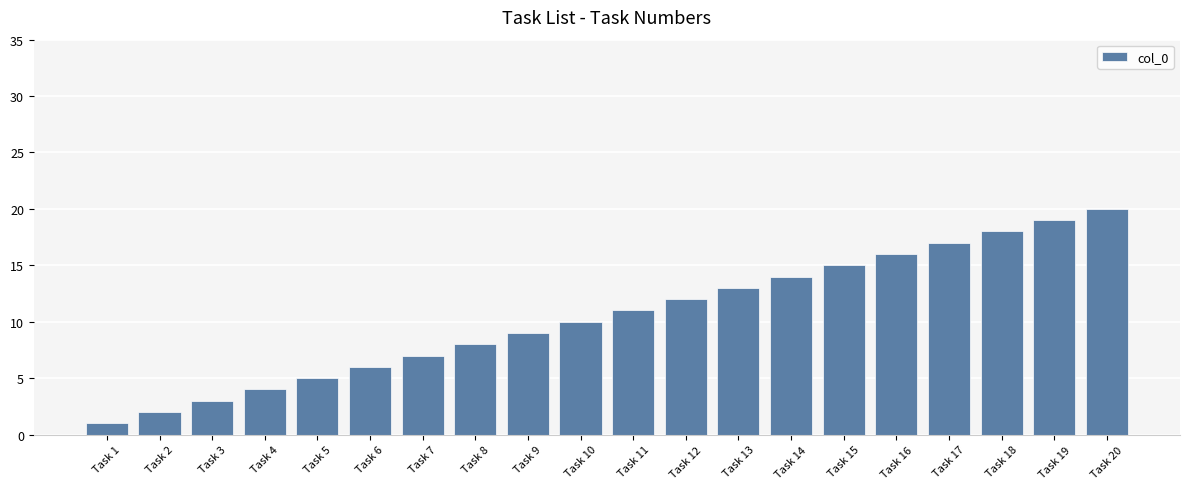

Where is the data nearest to the value 10?

Task 10